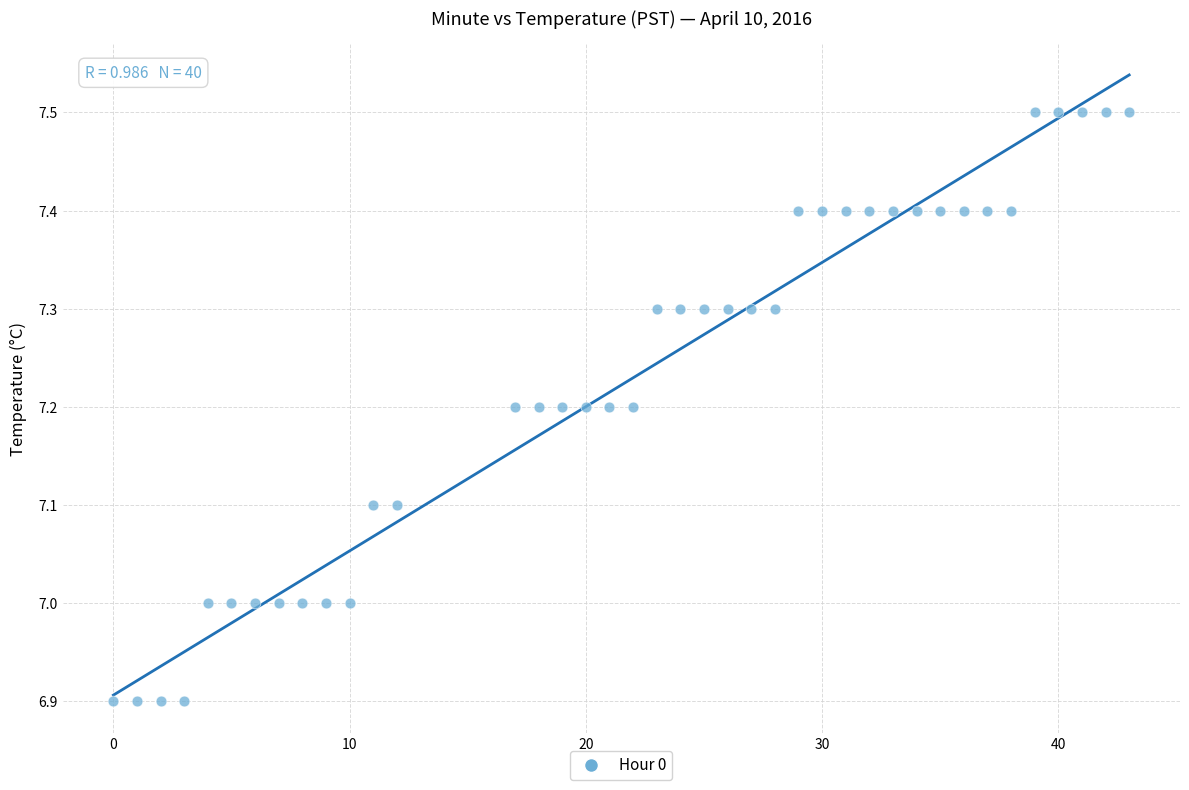

What is the range of Y values (max minus min)?

0.6